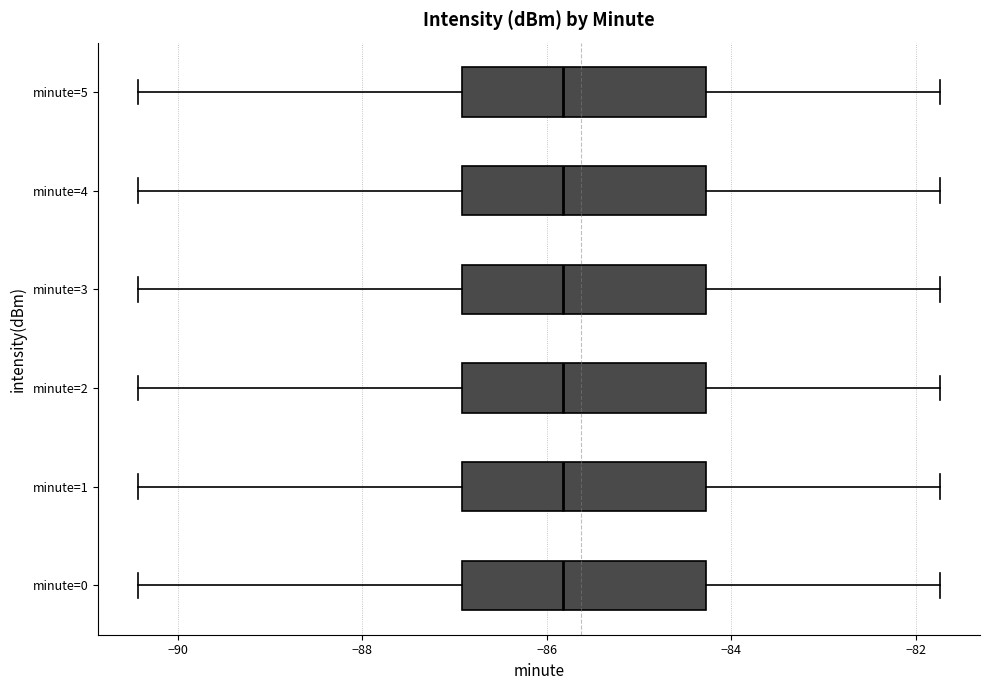

Where does the right whisker of the box for minute=0 end on the x-axis? The values are not printed on the chart, so give them approximately, as read against the axis.

-81.8